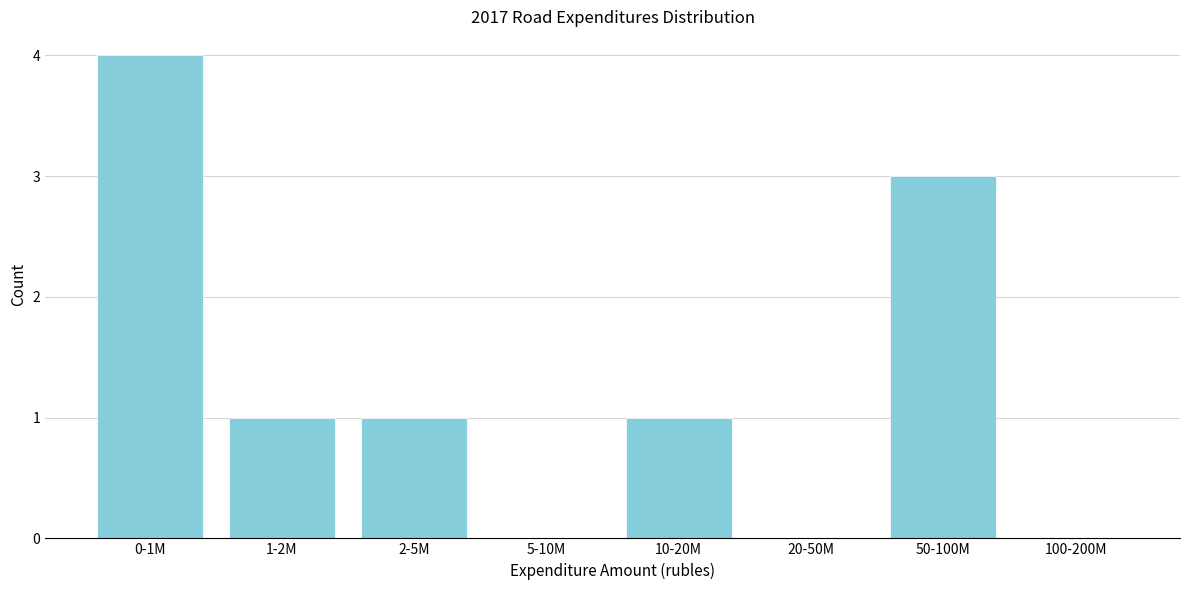

Reading left to right, transcribe all the data shown in this chart.

0-1M=4	1-2M=1	2-5M=1	5-10M=0	10-20M=1	20-50M=0	50-100M=3	100-200M=0